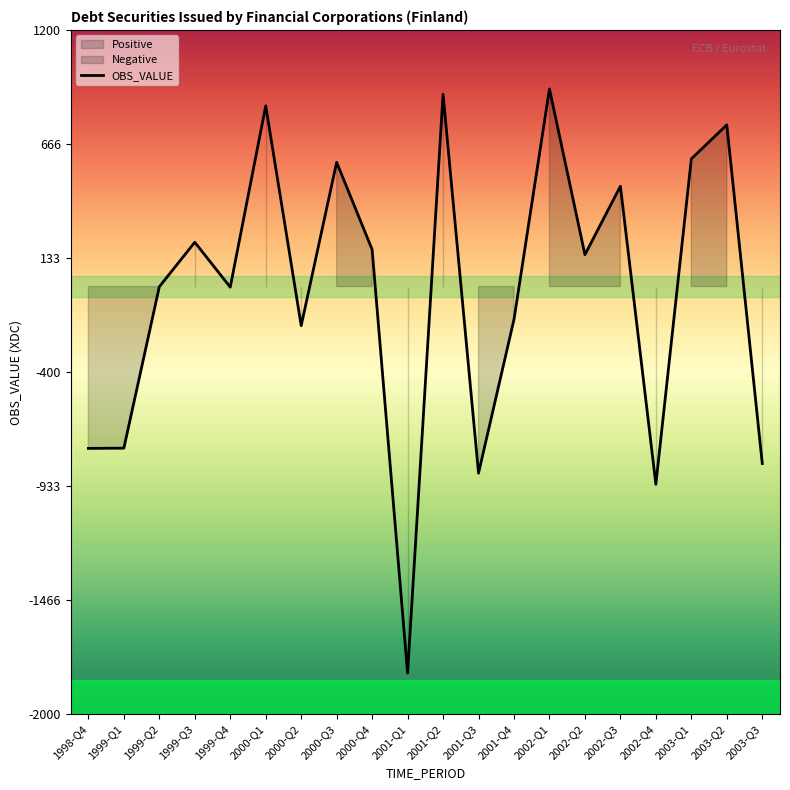

Reading left to right, extract all data points from this chart.

1998-Q4=-757	1999-Q1=-756	1999-Q2=-1	1999-Q3=207	1999-Q4=-3	2000-Q1=845	2000-Q2=-183	2000-Q3=581	2000-Q4=173	2001-Q1=-1808	2001-Q2=899	2001-Q3=-873	2001-Q4=-154	2002-Q1=924	2002-Q2=149	2002-Q3=469	2002-Q4=-925	2003-Q1=597	2003-Q2=756	2003-Q3=-828